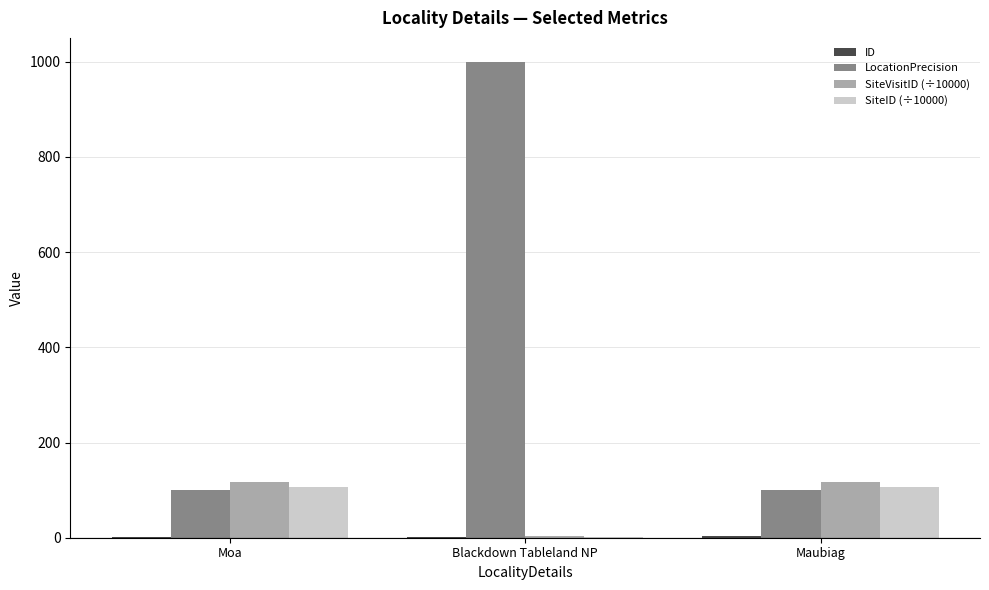

Between Moa and Blackdown Tableland NP, which series saw the biggest shift?

LocationPrecision